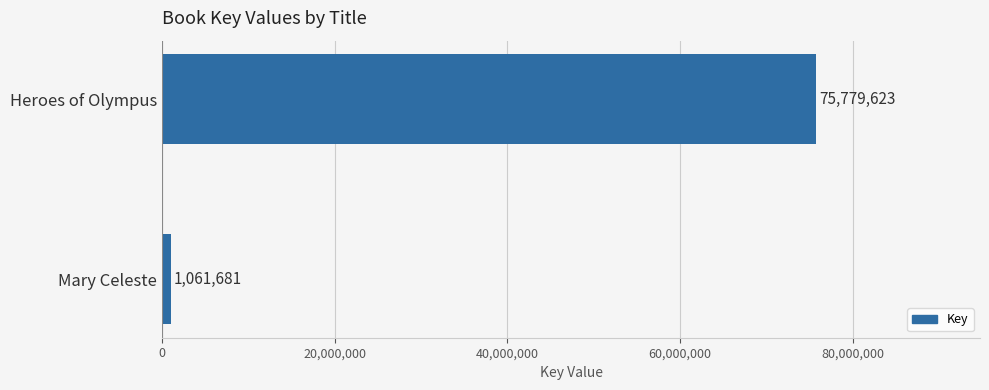

Count the values in the range 1061681 to 75779623.

2